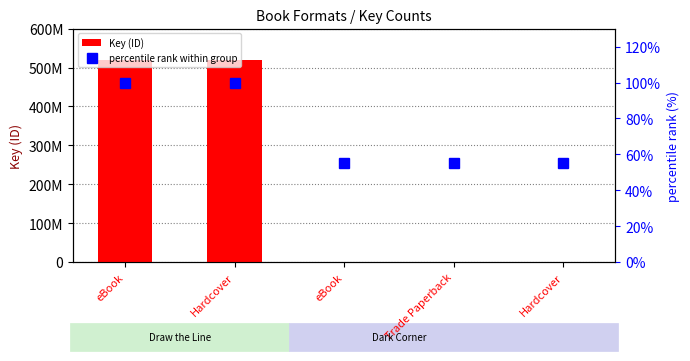

Count the percentile rank within group values in the range 55 to 100.

5